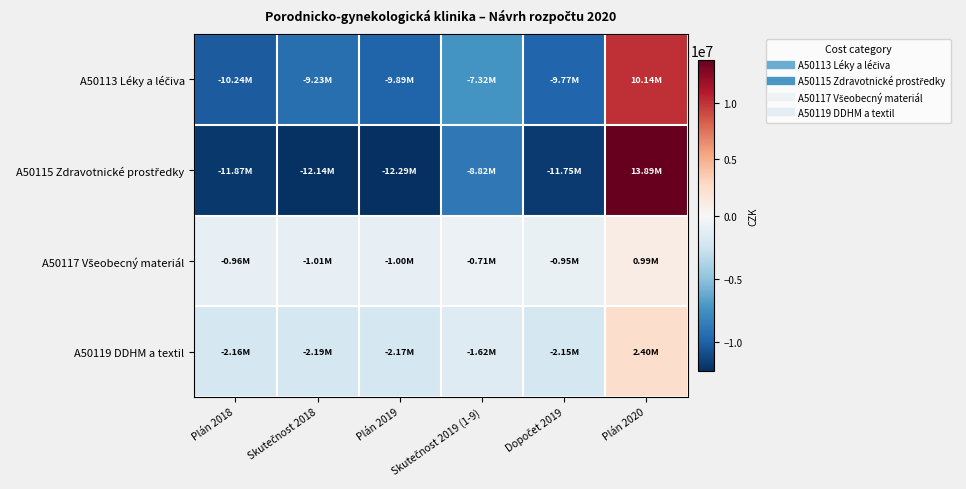

What is the difference between the highest and lowest values at Skutečnost 2019 (1-9)?

8102926.6